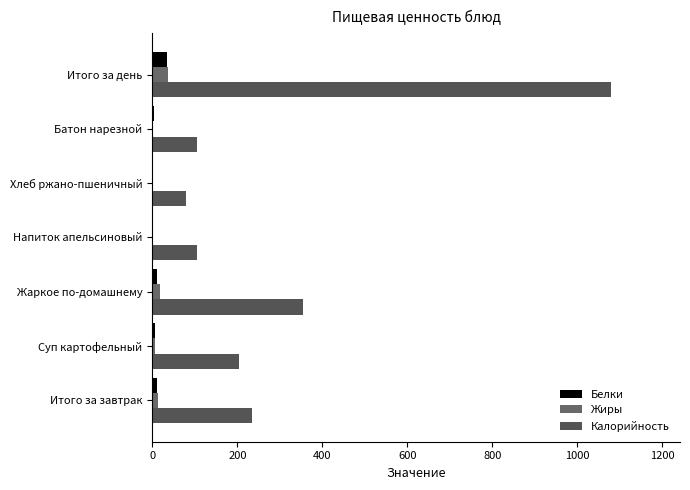

Rank the series by their maximum value, from lowest to highest.

Белки, Жиры, Калорийность